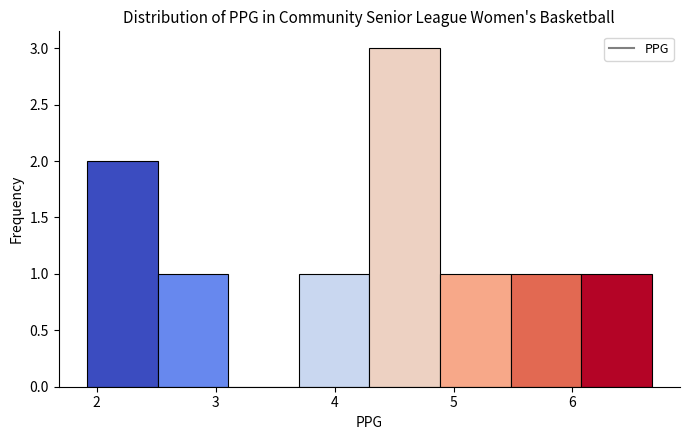

Over which range of the x-axis is the bar tallest?

4.3 to 4.9